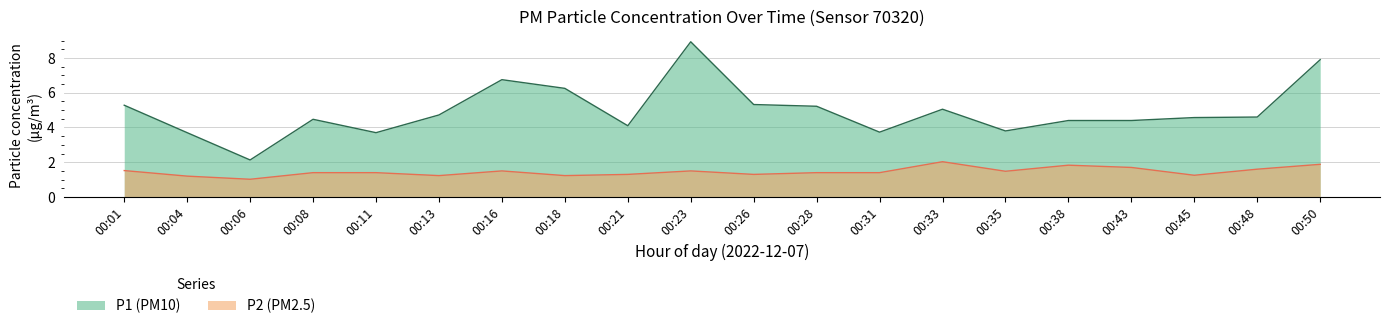

Does the chart display data point markers on the line(s)?

No